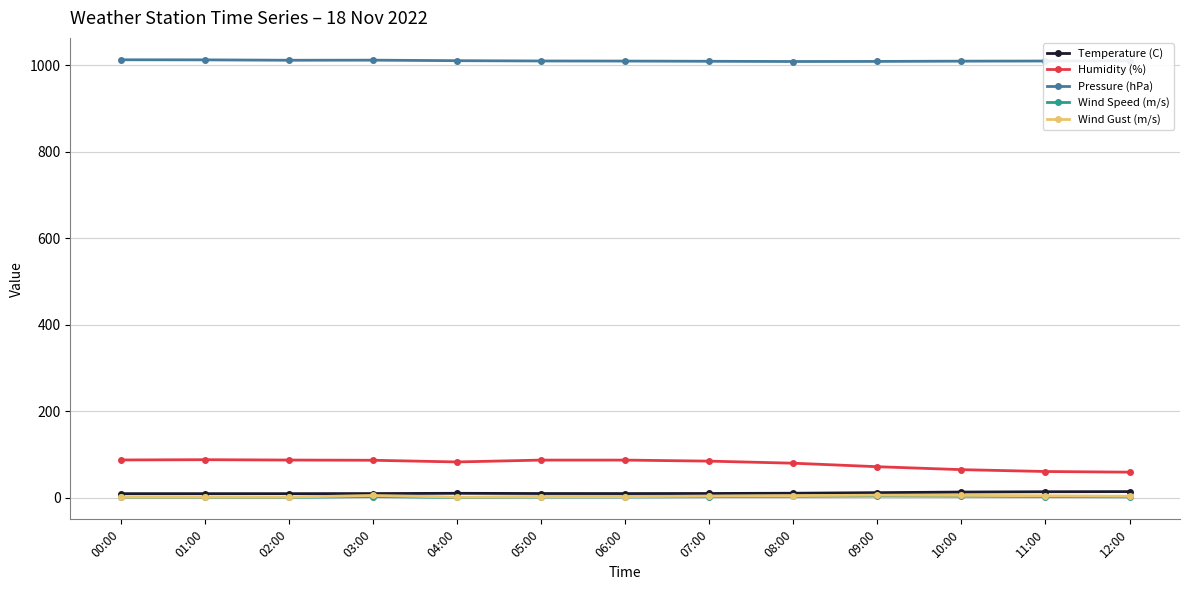

The value of Humidity (%) at 10:00 is 27.0. True or false?

False